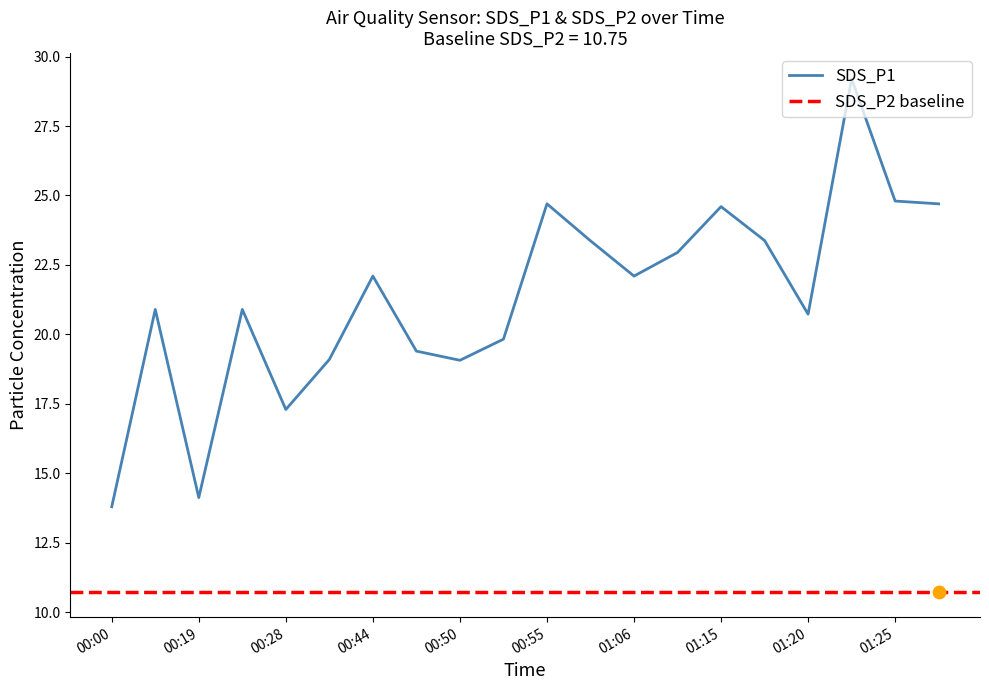

The value of SDS_P1 at 01:06 is 33.9. True or false?

False